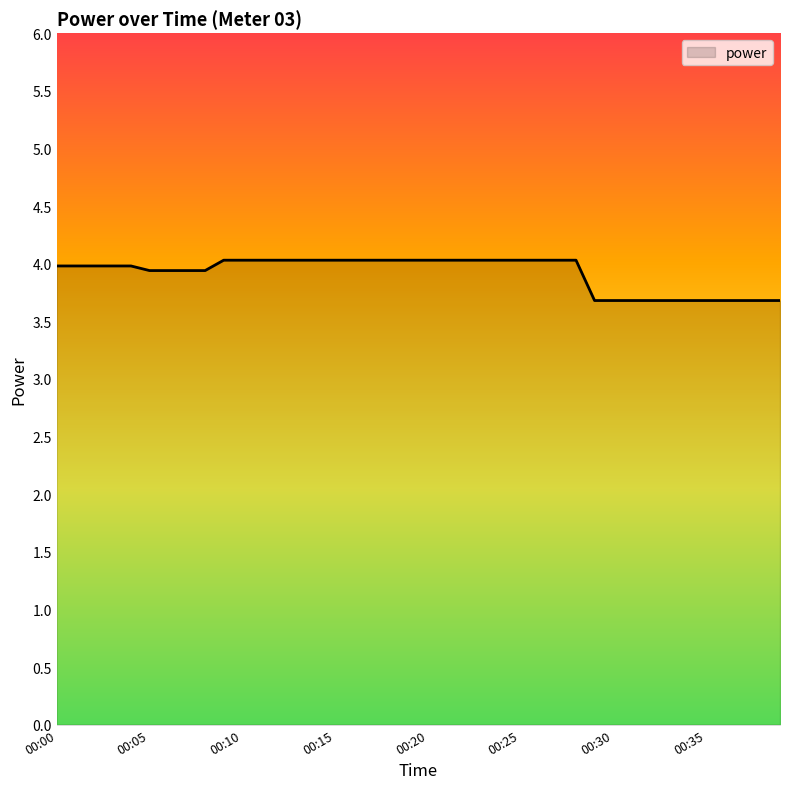

What is the greatest value displayed?

4.0